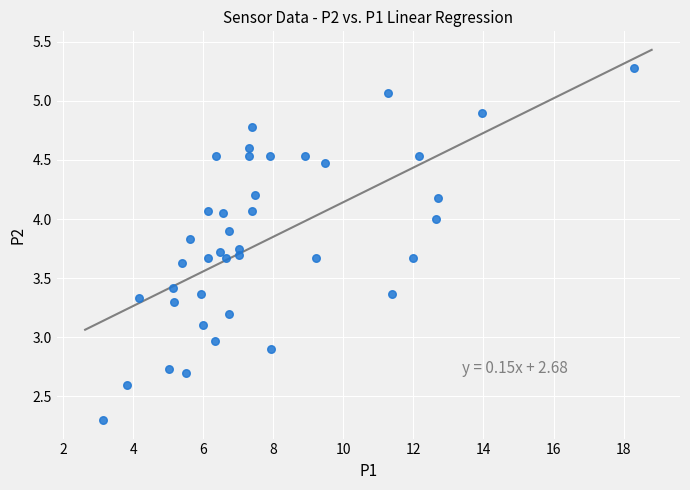

What is the range of Y values (max minus min)?

3.0